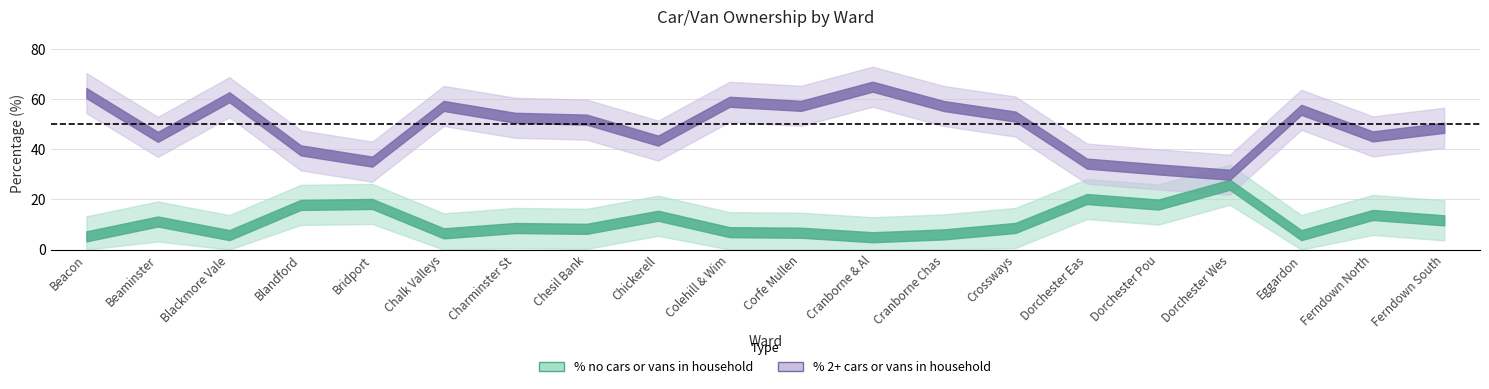

True or false: % no cars or vans in household and % 2 or more cars or vans in a household cross at least once.

False